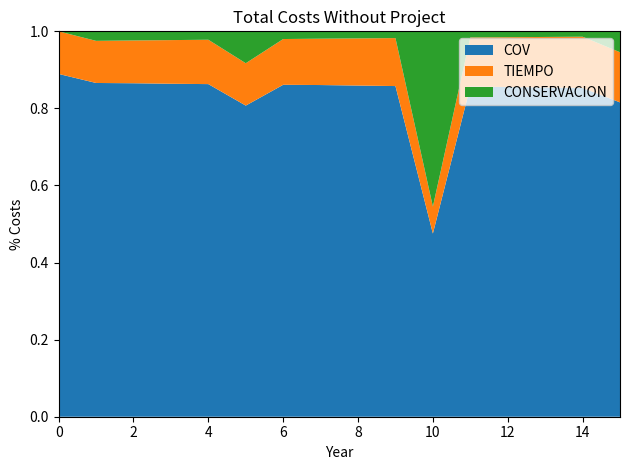

Reading left to right, list all the values displayed in this chart.

COV: 27837.6	29092.4	30344.7	31519.1	32859.6	34152.8	35791.8	37447.0	38986.4	40608.3	42516.6	44639.8	46577.2	48616.0	50800.3	52651.0
TIEMPO: 3460.3	3671.1	3894.6	4131.8	4383.5	4650.4	4933.6	5234.1	5552.8	5891.0	6249.8	6630.4	7034.2	7462.5	7917.0	8399.2
CONSERVACION: 0.0	829.9	829.9	829.9	829.9	3501.2	829.9	829.9	829.9	829.9	40671.4	829.9	829.9	829.9	829.9	3501.2